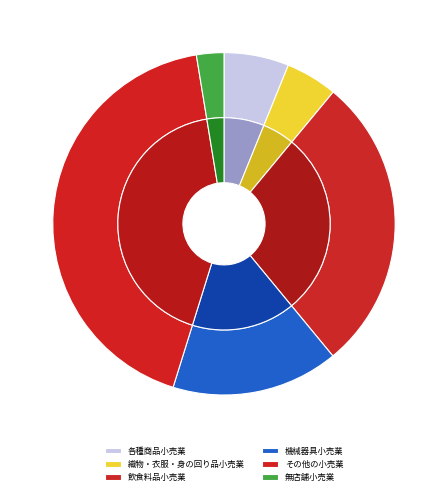

True or false: 飲食料品小売業 accounts for 35% of the total.

False